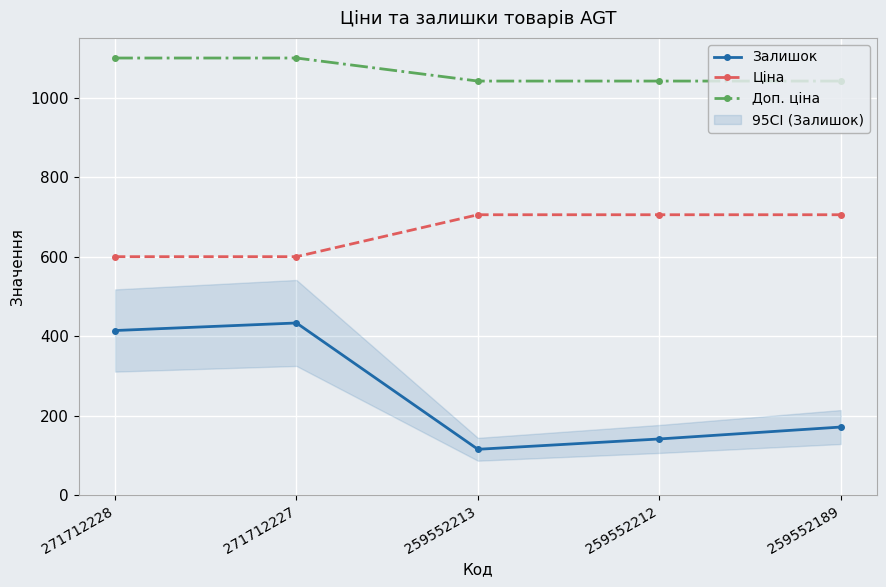

What is the minimum value for Ціна?

599.9